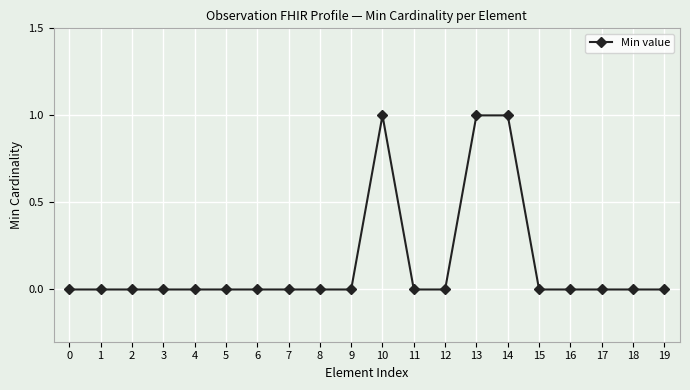

What is the sum of all values?

3